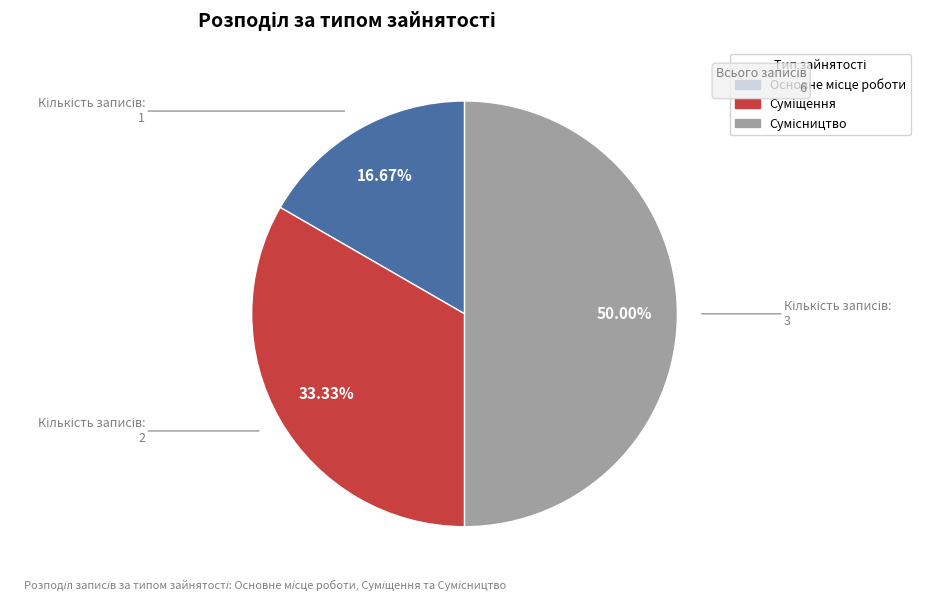

How many segments does this pie chart have?

3